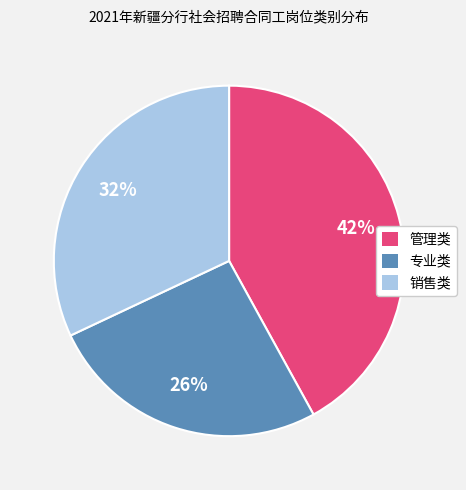

Is the sum of 销售类 and 专业类 greater than half?

Yes